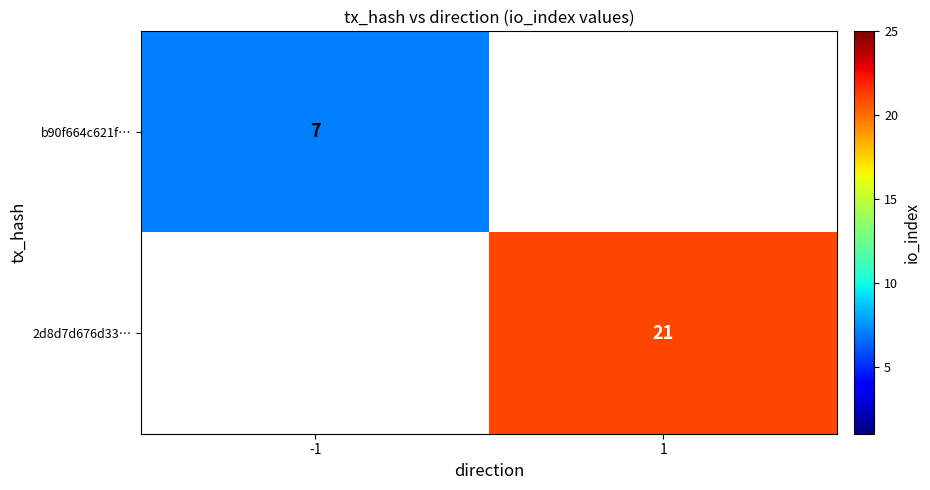

Which category has the lowest value across all series?

-1